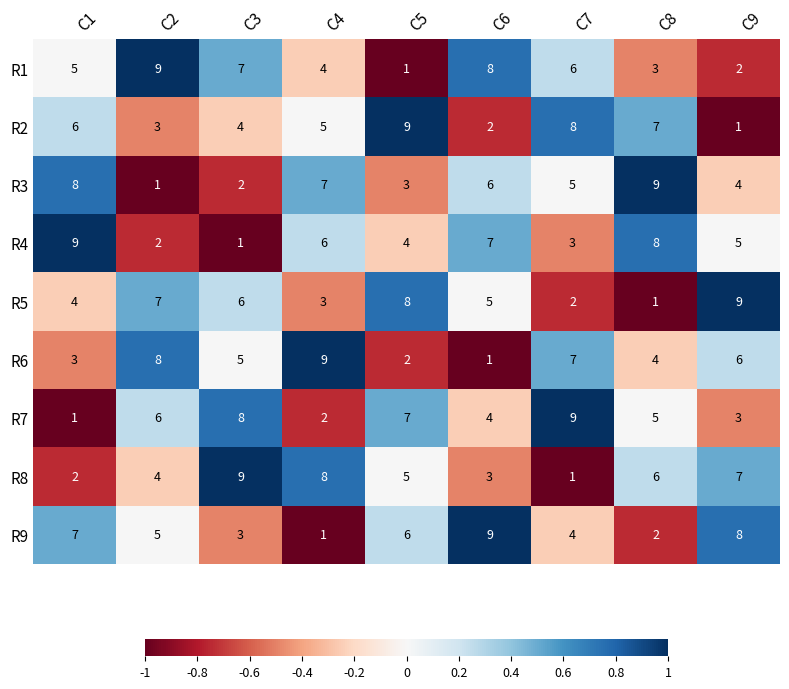

Where is R7 nearest to the value 5?

C8